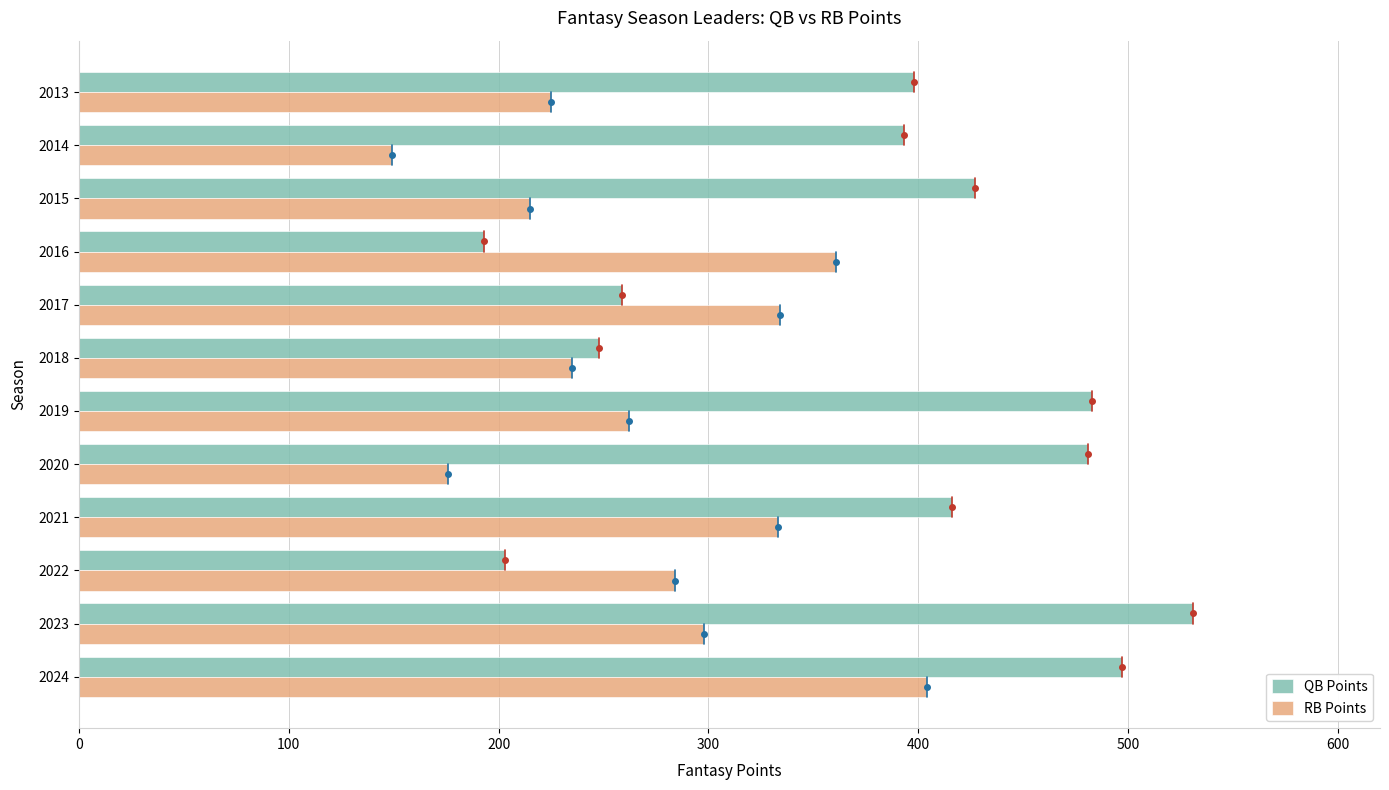

How many values in the RB Points series are below 284?

6